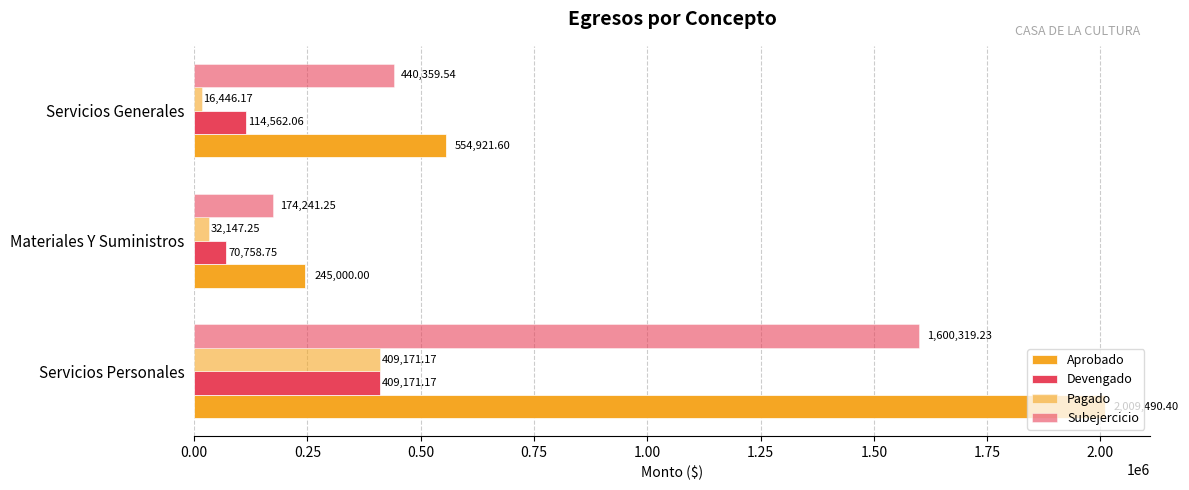

How many values in the Aprobado series exceed 554921?

2